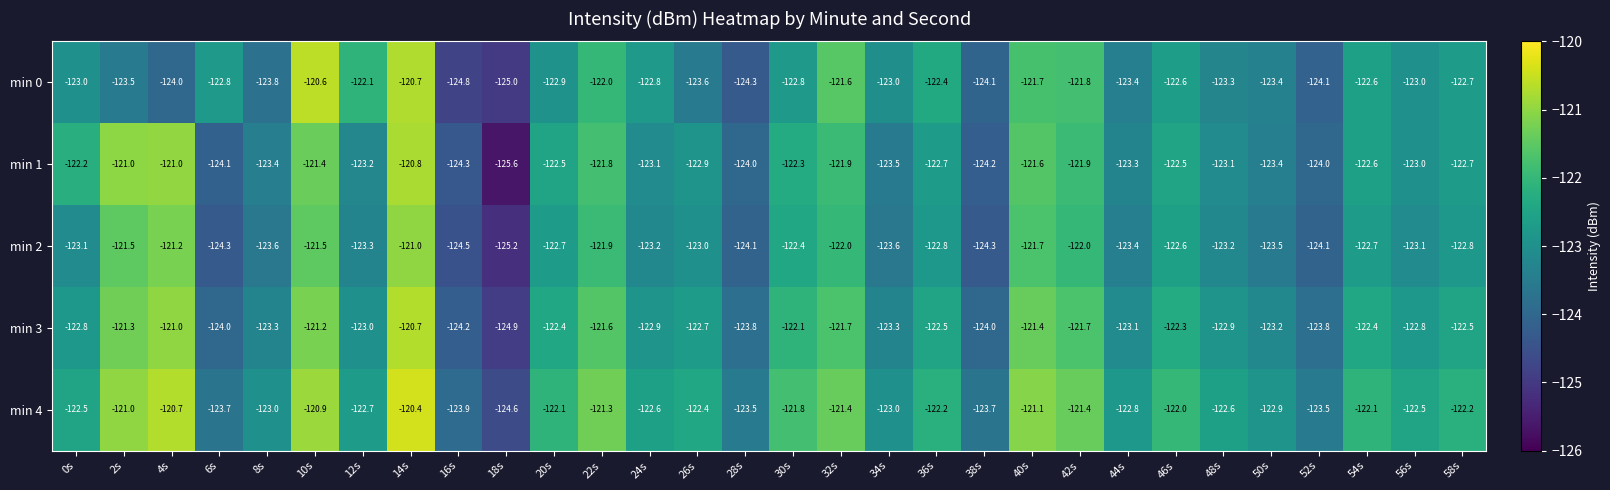

Where does the min 3 series first go above -122?

2s